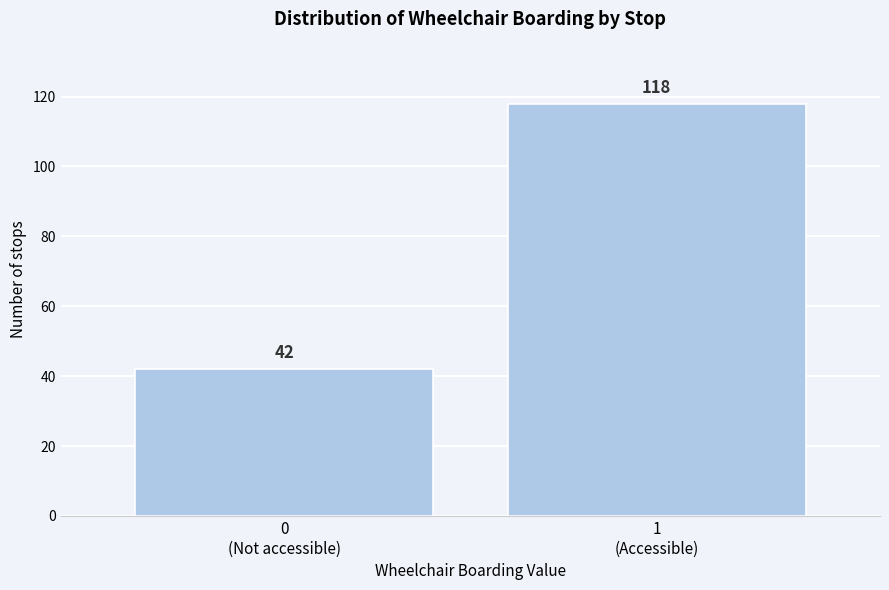

Reading left to right, what are all the values shown in this chart?

42	118